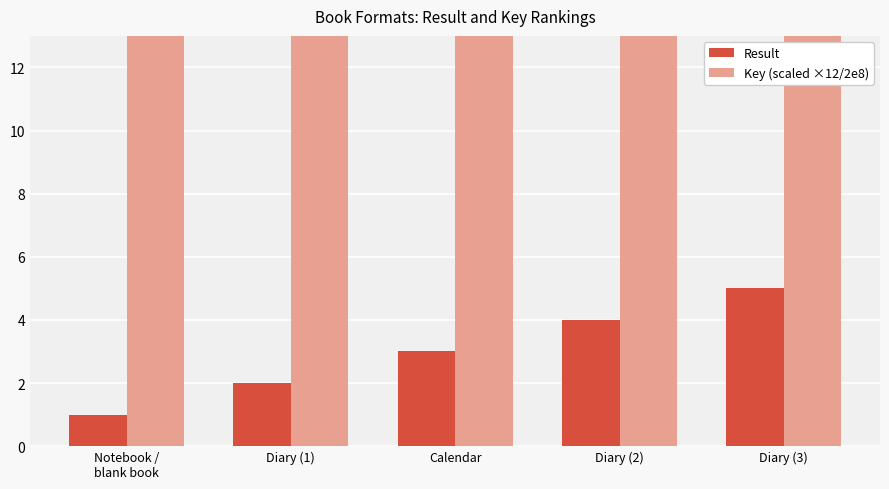

The value of Result at Calendar is 3.0. True or false?

True